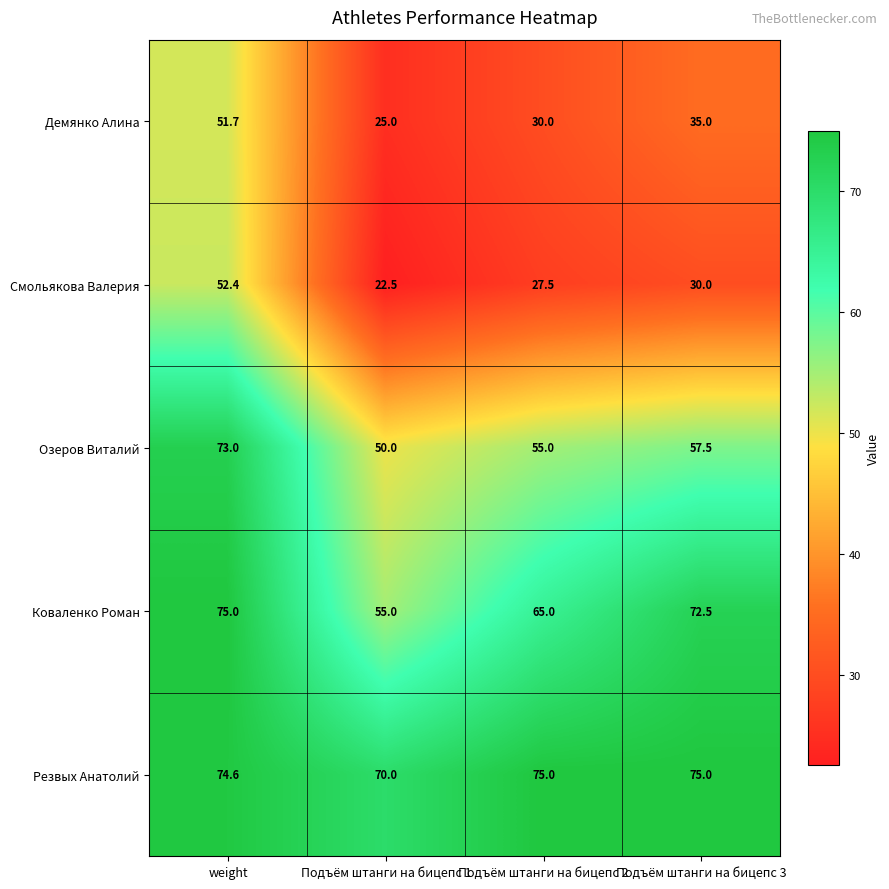

At which label does Смольякова Валерия reach its peak?

weight